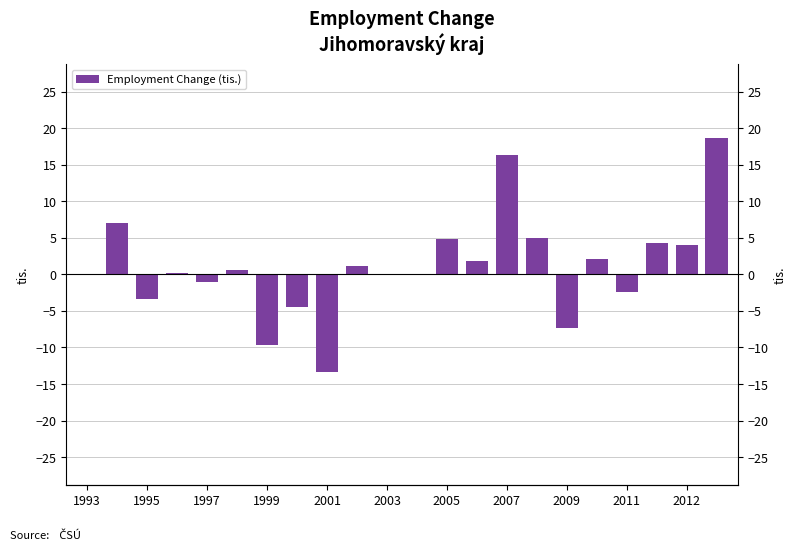

Between 20 and 21, which is larger?

21